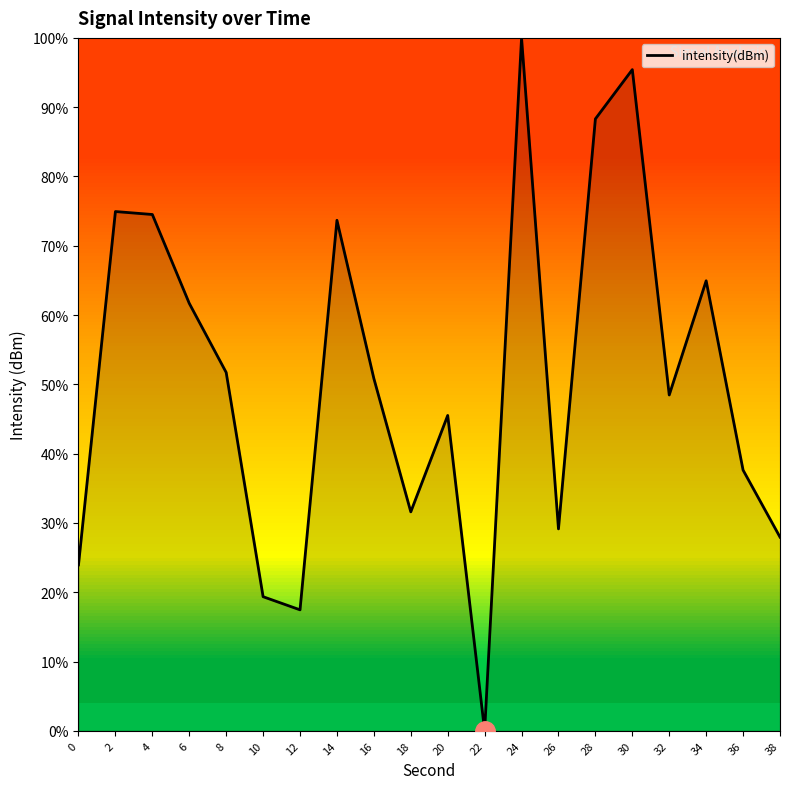

Reading left to right, transcribe all the data shown in this chart.

0=23.9	2=74.9	4=74.5	6=61.7	8=51.7	10=19.4	12=17.5	14=73.7	16=50.8	18=31.6	20=45.5	22=0.0	24=100.0	26=29.1	28=88.3	30=95.4	32=48.5	34=64.9	36=37.6	38=28.0